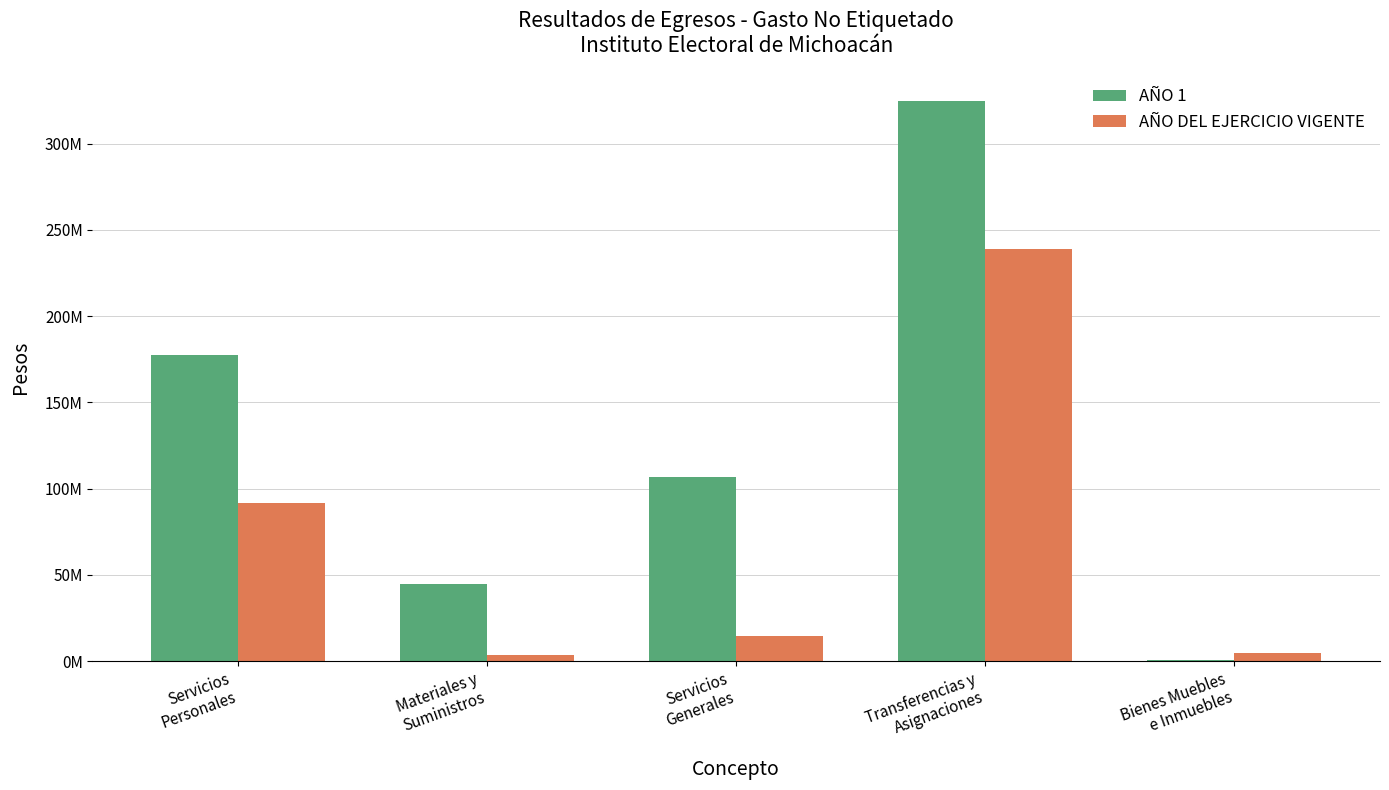

Are the bars grouped side by side (vs. stacked)?

Yes